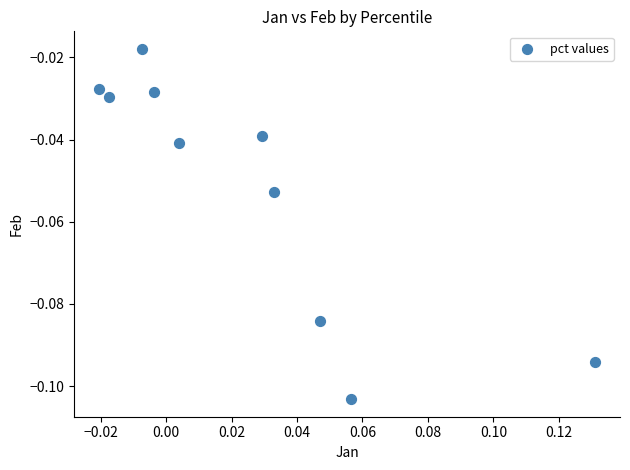

How many data points are displayed?

10